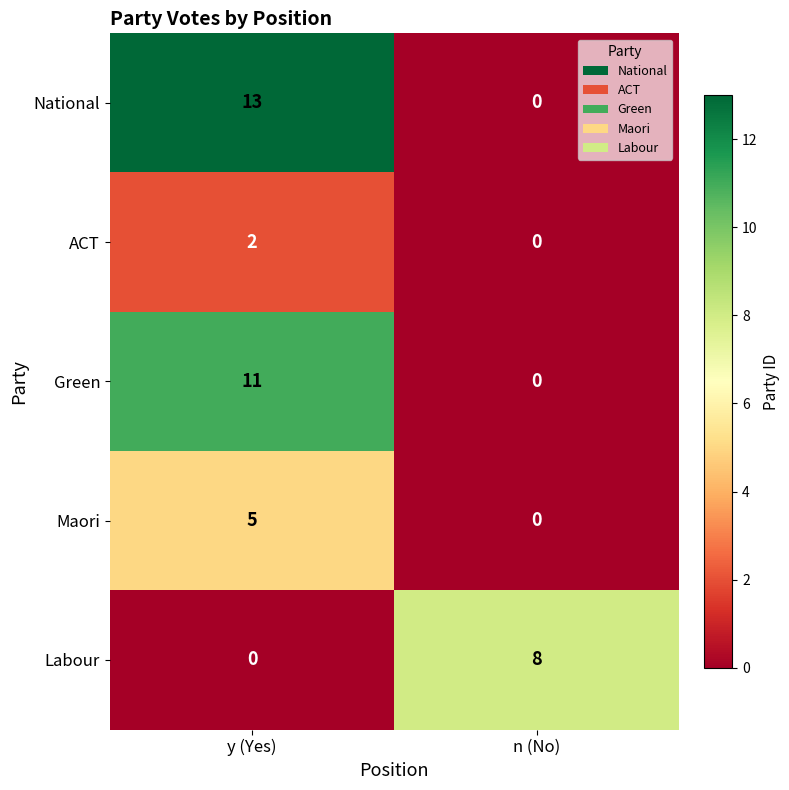

Rank the series by their maximum value, from lowest to highest.

ACT, Maori, Labour, Green, National